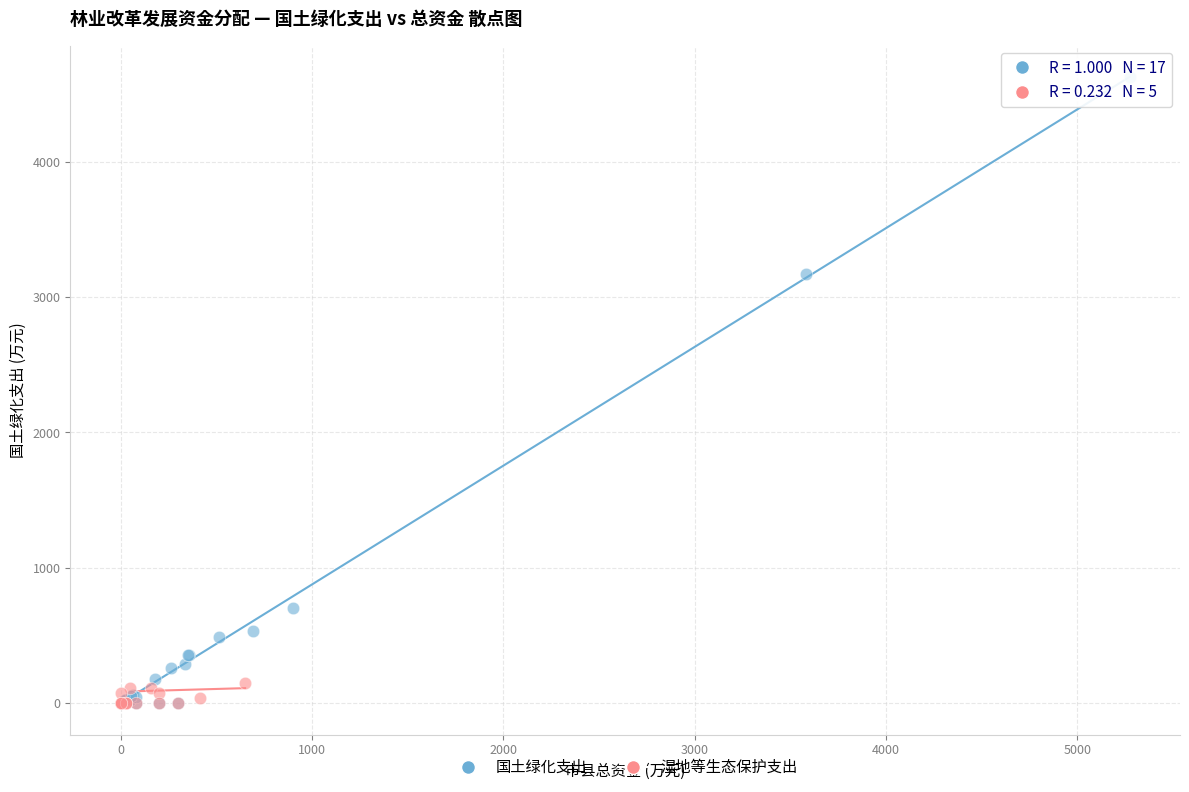

Which series reaches the maximum Y coordinate?

国土绿化支出